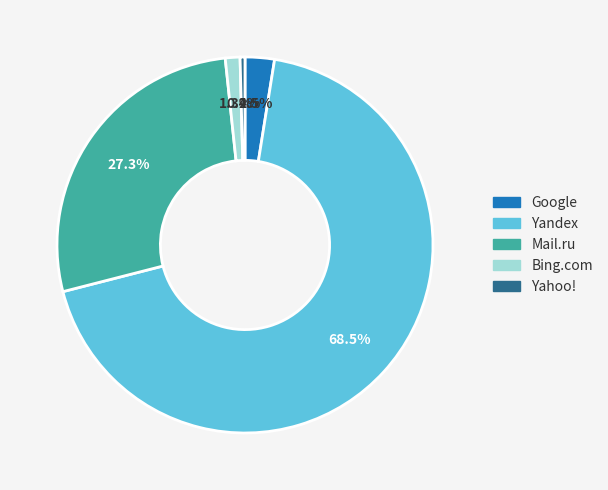

What is the largest slice in the pie chart?

Yandex